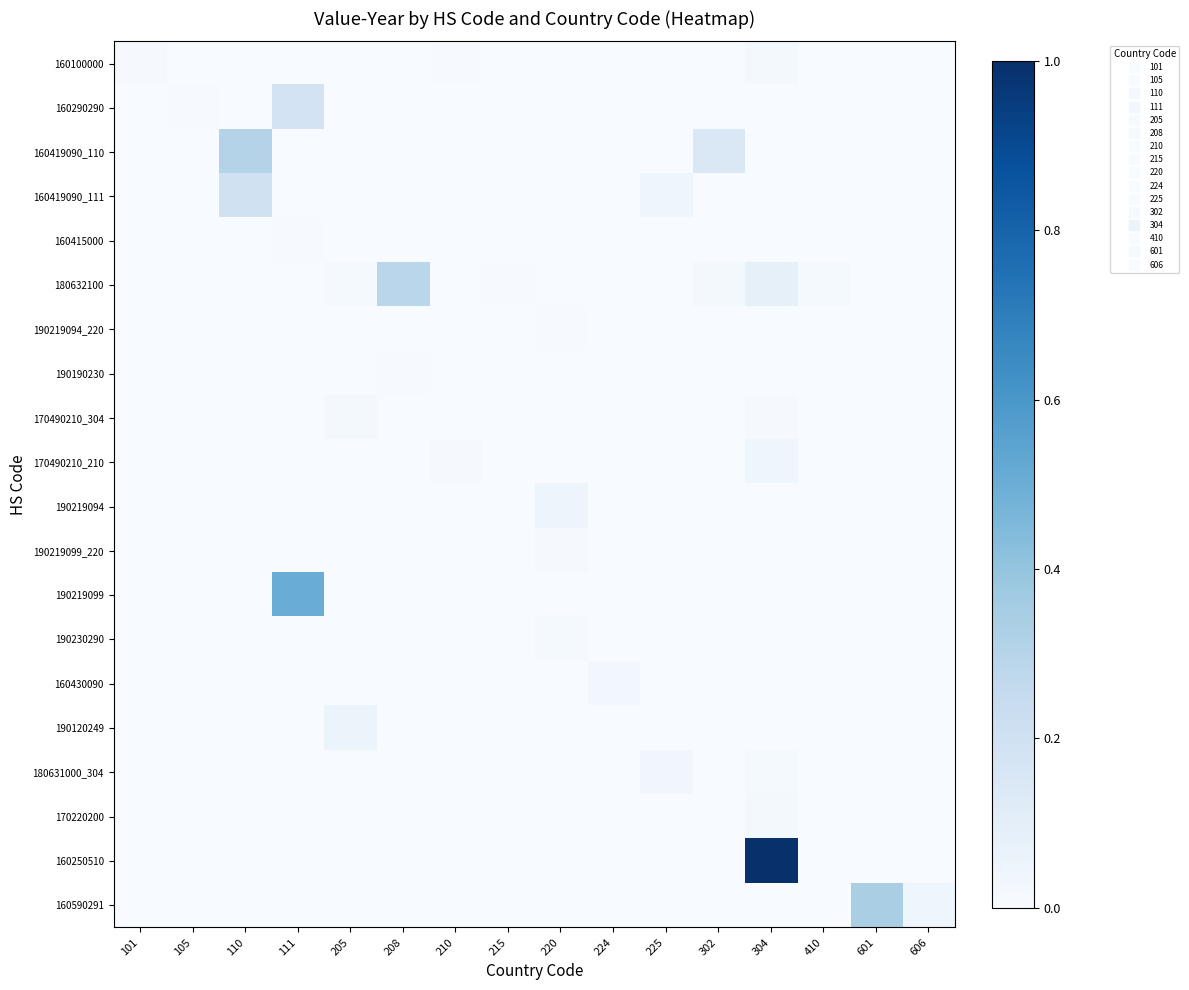

Which series has the largest range (max minus min)?

160250510